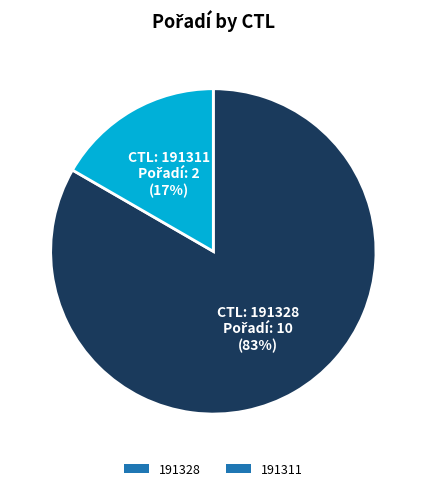

To the nearest percent, what is the average slice percentage?

50%